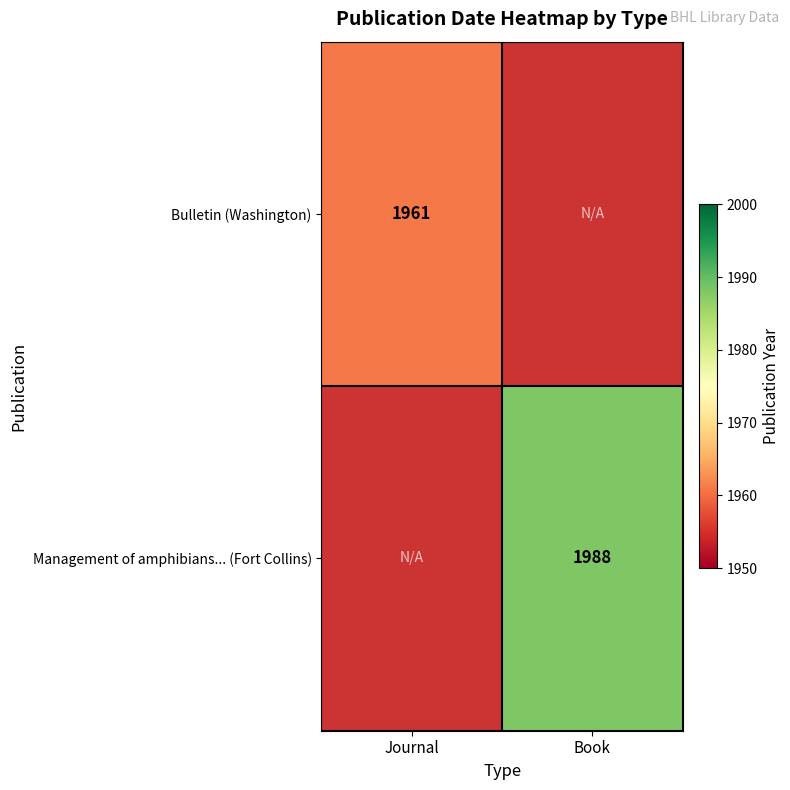

True or false: Bulletin (Washington) has a value of 596 at Journal.

False